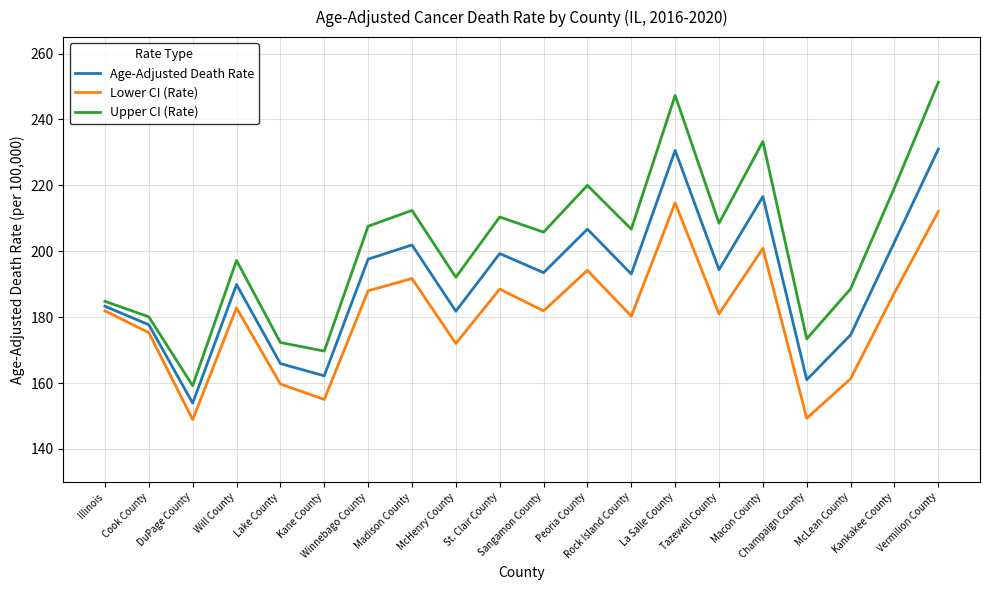

How many interior local valleys does the Age-Adjusted Death Rate series have?

7